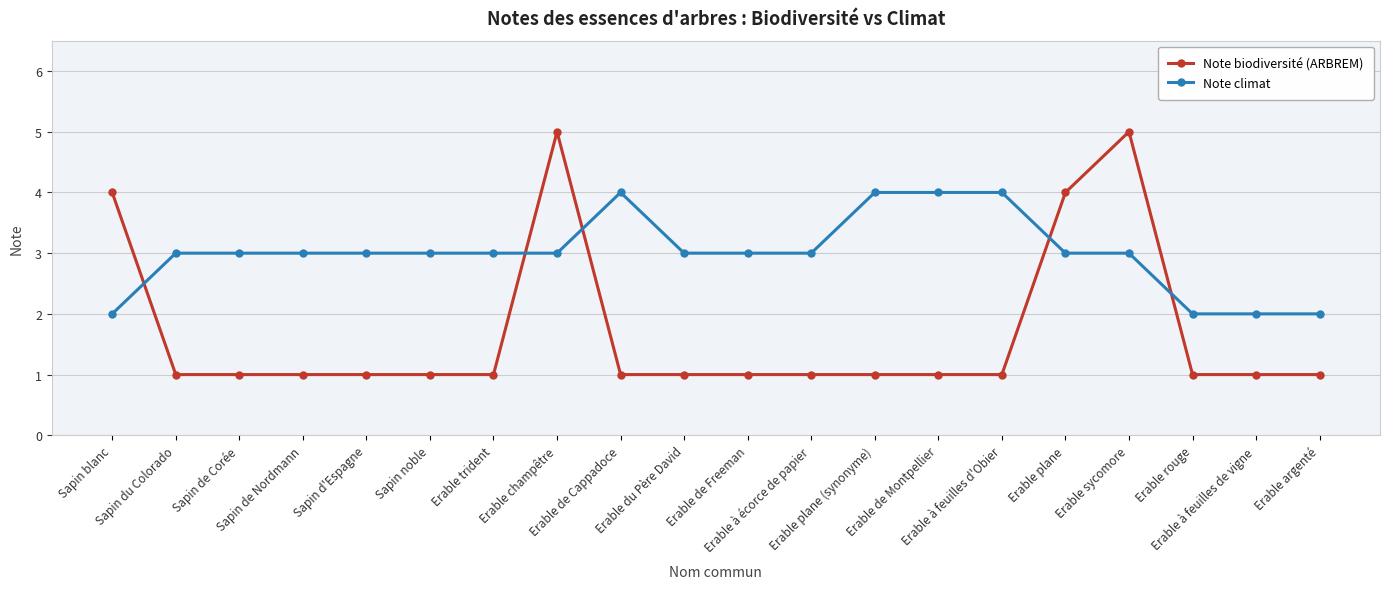

Is it true that Note biodiversité (ARBREM) equals 1 at Sapin de Nordmann?

True